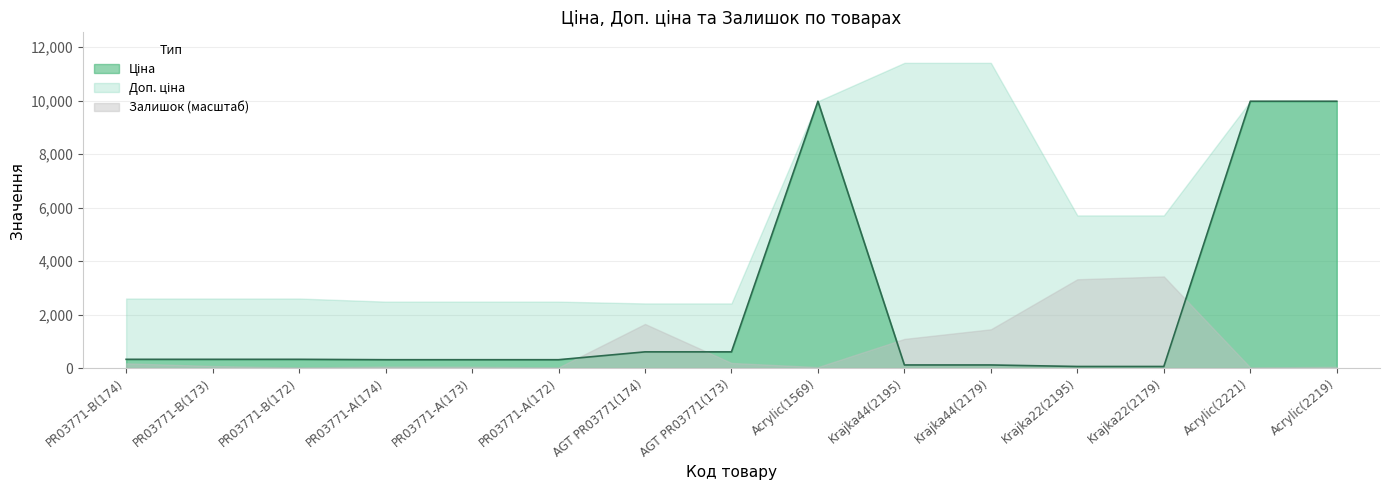

What is the value of the Доп. ціна point at the 2nd from the left?

2598.3